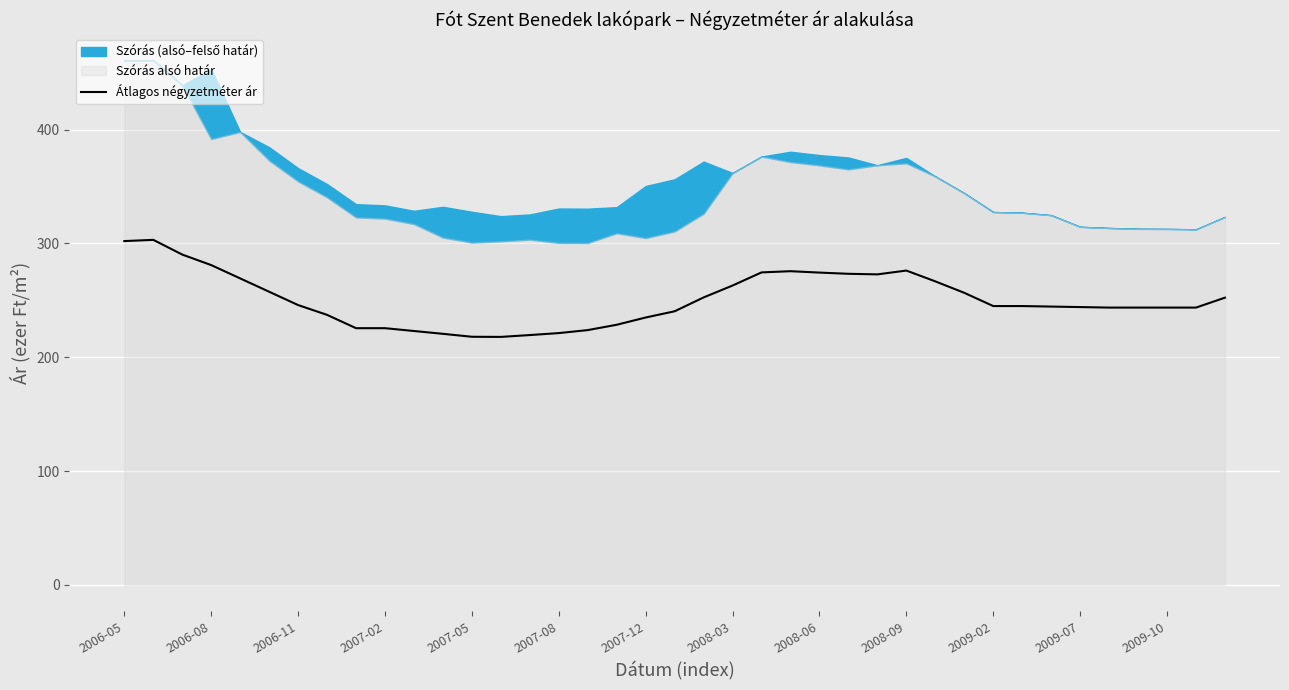

True or false: Átlagos négyzetméter ár has a value of 245.8 at 2006-11.

True